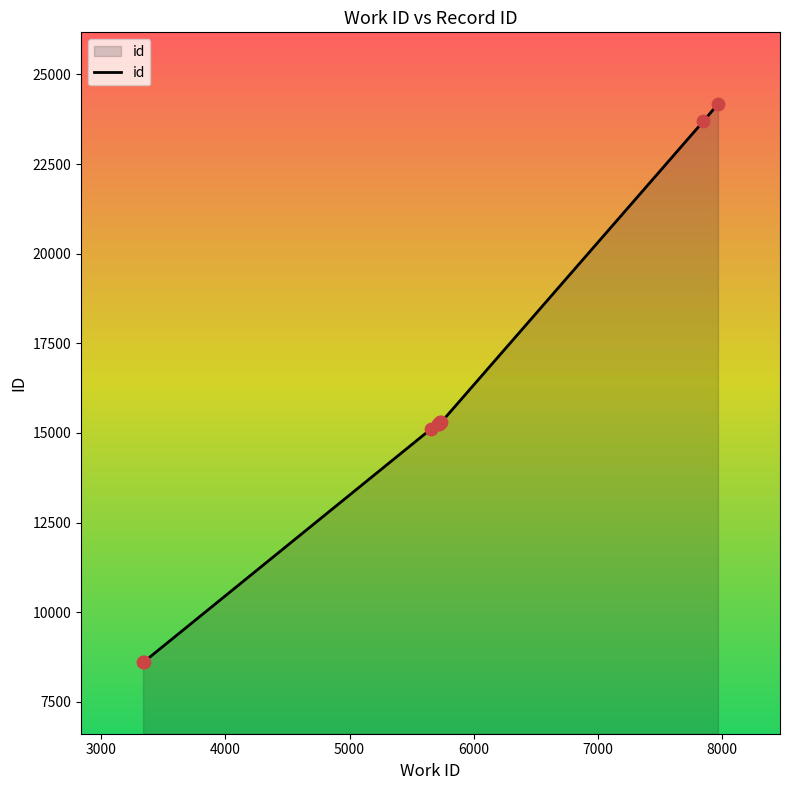

What is the difference between the maximum and minimum values?

15569